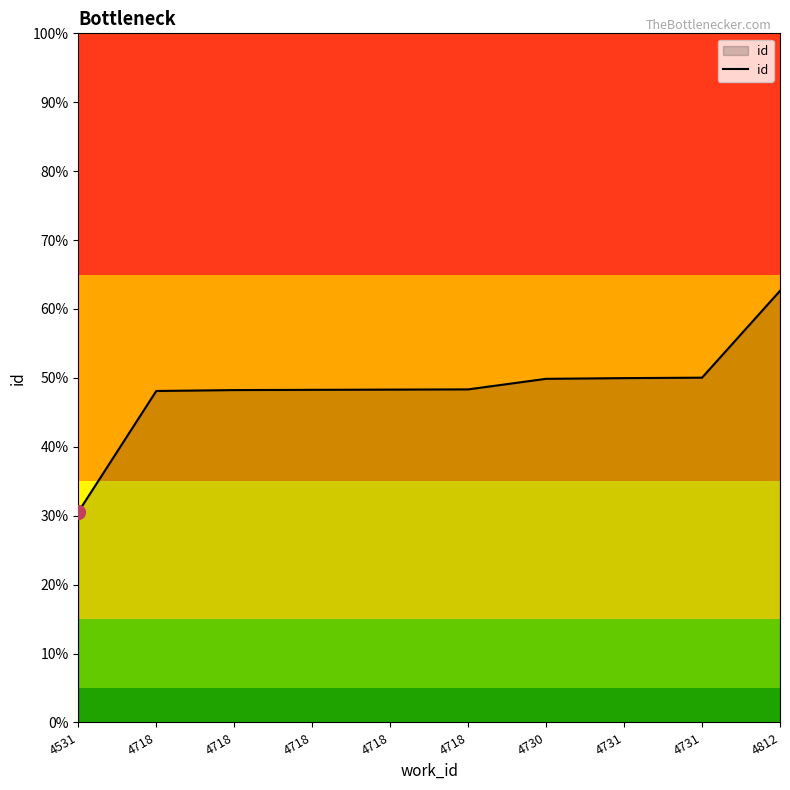

Does the chart have visible grid lines?

No